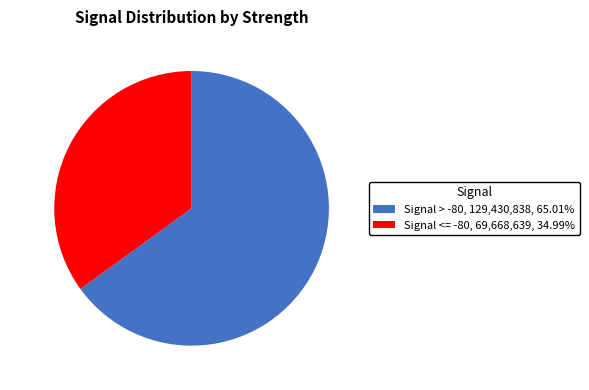

How many slices are in this pie chart?

2